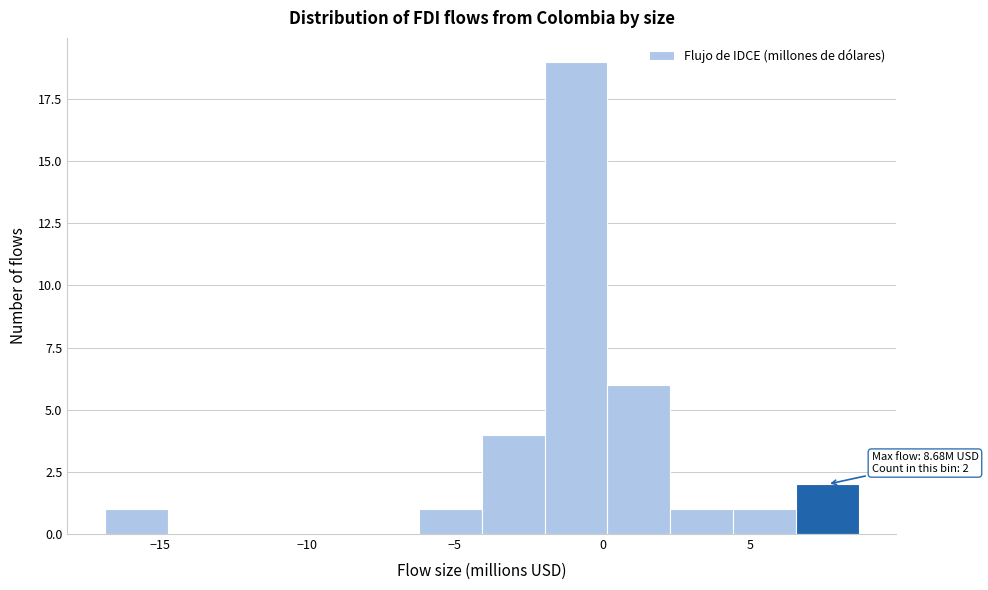

Over which range of the x-axis is the bar tallest?

-2.0 to 0.0